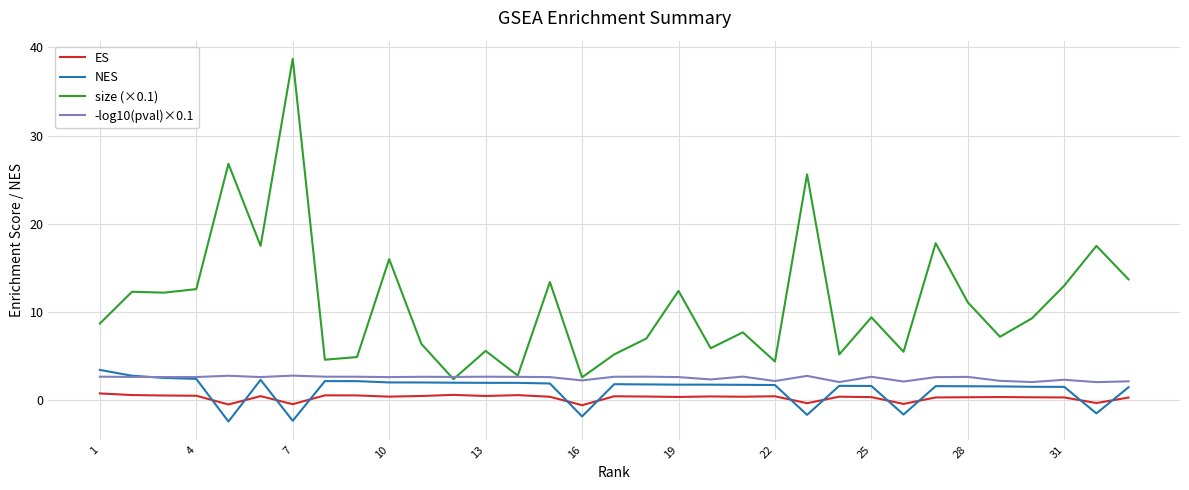

How many values in the ES series exceed 0?

27